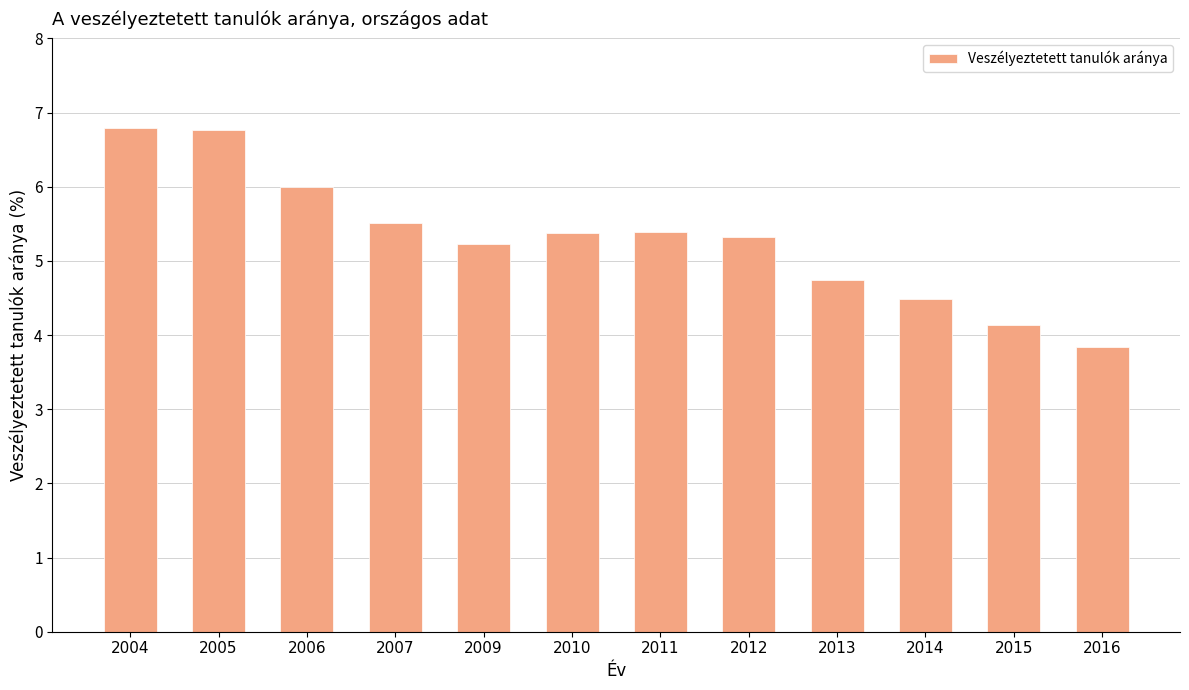

What is the difference between the maximum and minimum values?

2.9